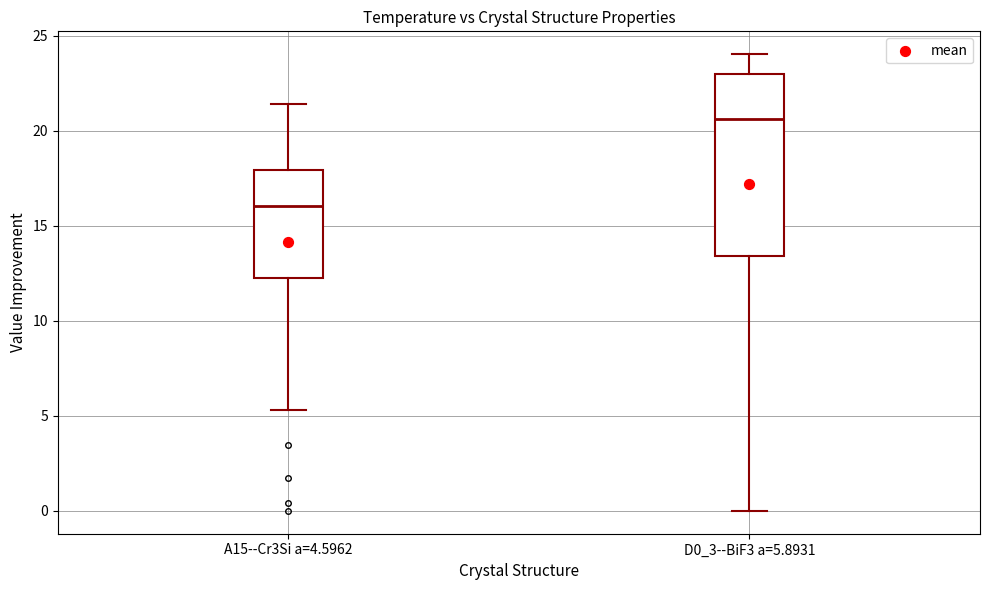

Which box has the highest median line?

D0_3--BiF3 a=5.8931